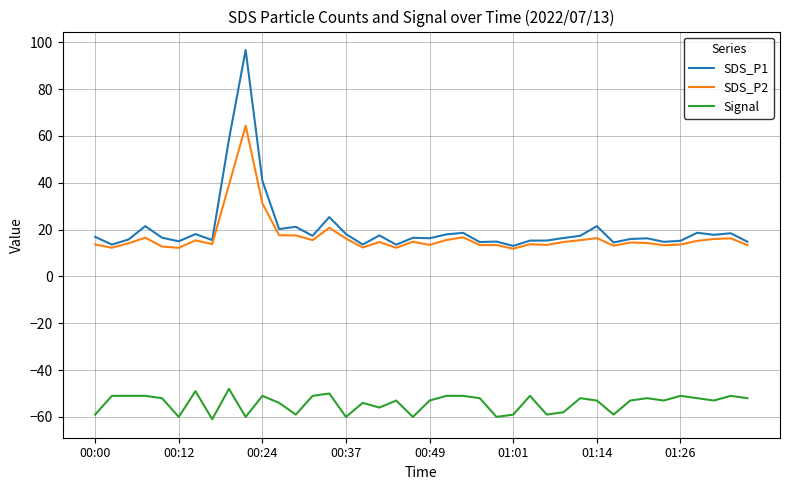

What are all the series names shown in the legend?

SDS_P1, SDS_P2, Signal